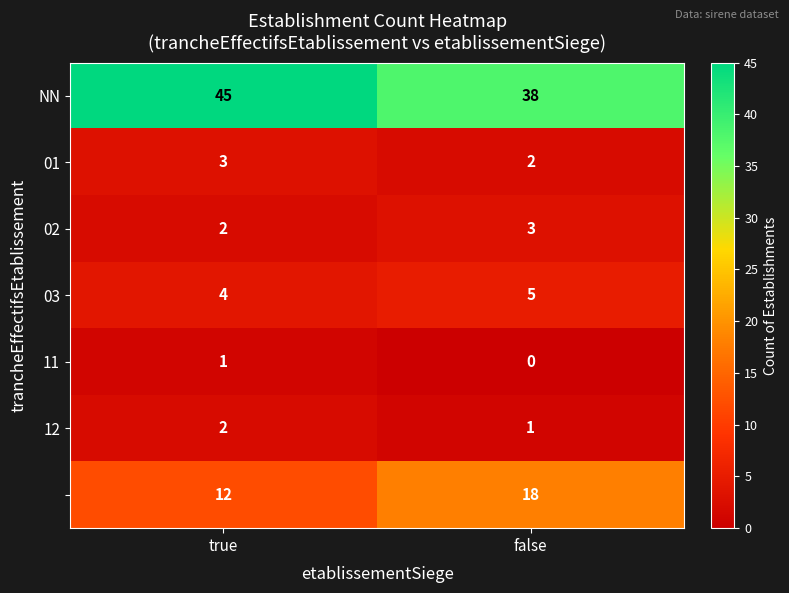

What is the difference between the highest and lowest values at true?

44